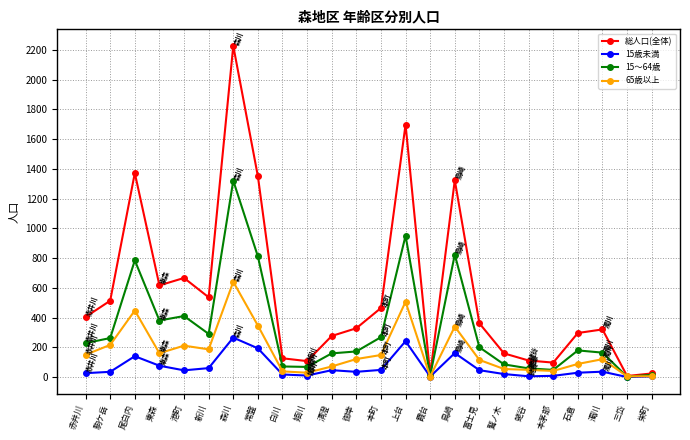

How many lines are shown in the chart?

4